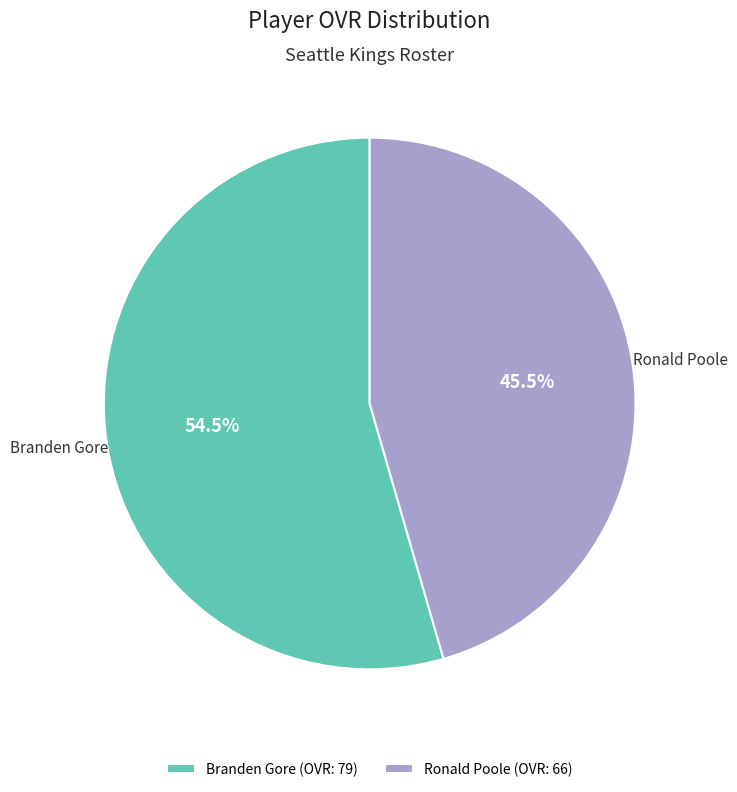

True or false: Ronald Poole accounts for 37% of the total.

False